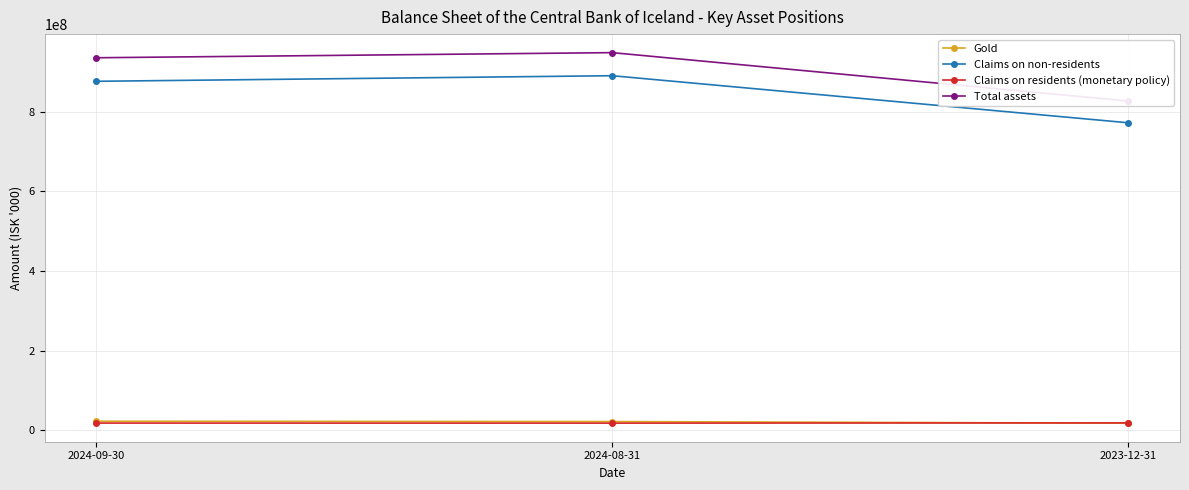

Reading right to left, list all the values displayed in this chart.

Gold: 17922466	22021653	22822588
Claims on non-residents: 772128679	890314894	876295862
Claims on residents (monetary policy): 18709386	18090768	18202736
Total assets: 826710464	948260168	935399958